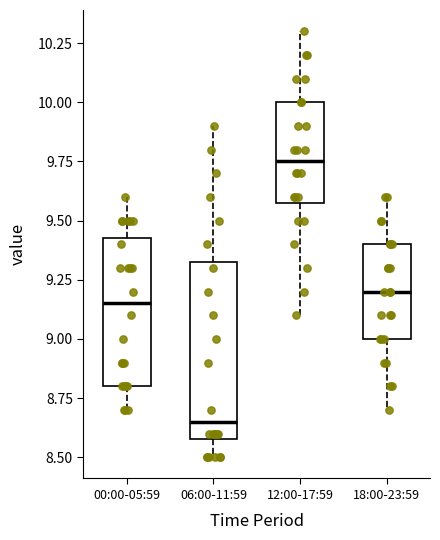

Reading left to right, transcribe this box plot: for each box, give where its median line is, the range the box spans, and where its two whiskers end, as read against the y-axis. The values are not printed on the chart, so give them approximately, as read against the axis.

00:00-05:59: median 9.15, box 8.80 to 9.45, whiskers 8.70 to 9.60
06:00-11:59: median 8.65, box 8.60 to 9.35, whiskers 8.50 to 9.90
12:00-17:59: median 9.75, box 9.60 to 10.00, whiskers 9.10 to 10.30
18:00-23:59: median 9.20, box 9.00 to 9.40, whiskers 8.70 to 9.60